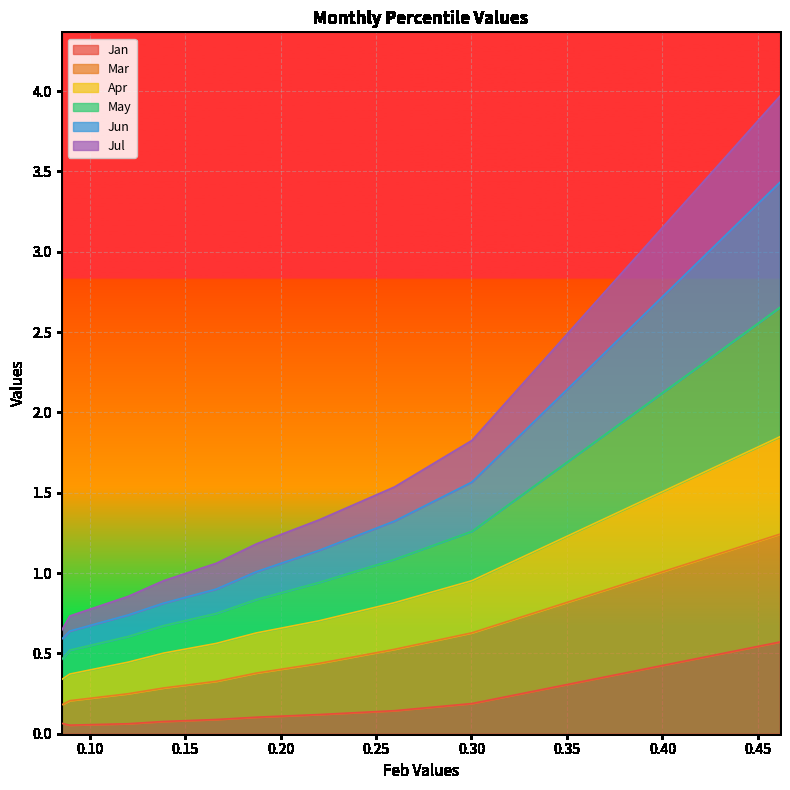

Does the chart display data point markers on the line(s)?

No